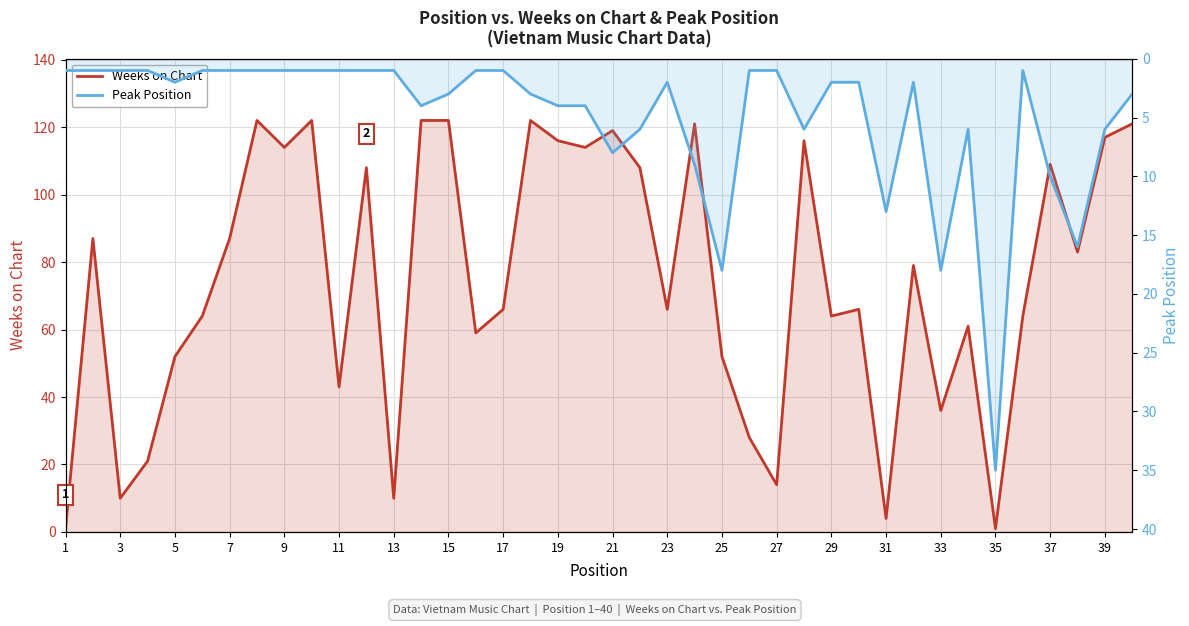

List the series in order of their peak value, lowest first.

Peak Position, Weeks on Chart